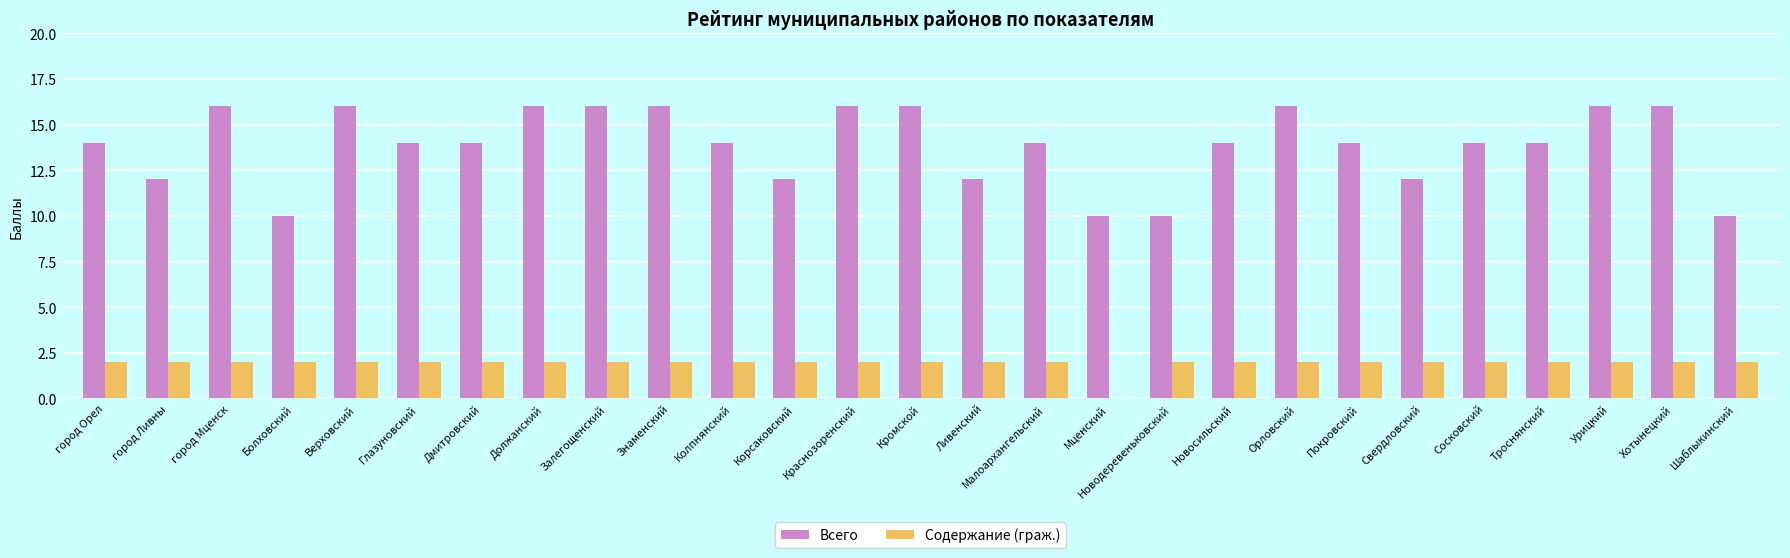

True or false: Всего has a value of 10 at Болховский.

True